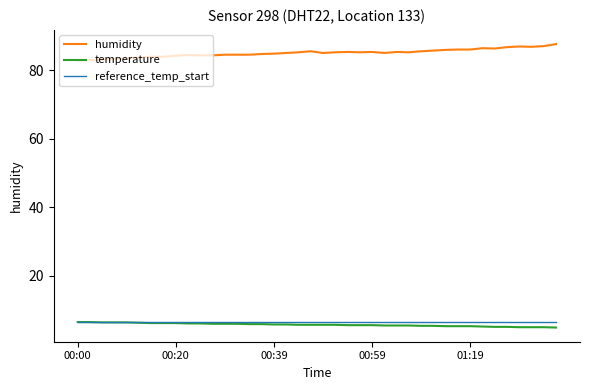

Which series has the largest total across all categories?

humidity